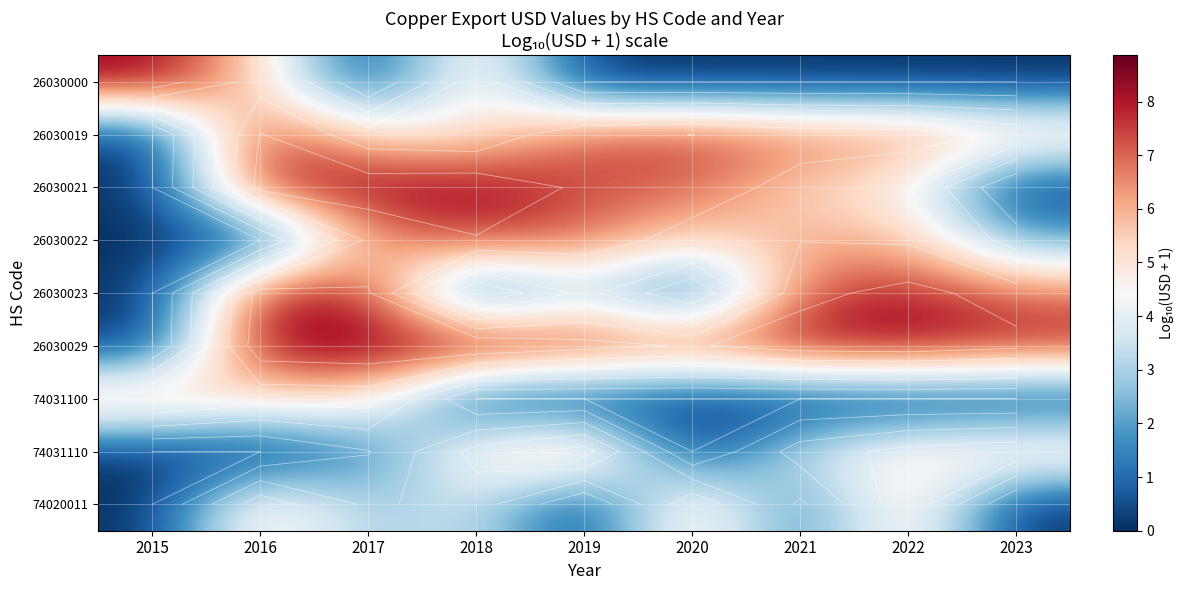

What is the sum of all 74031110 values?

27.3